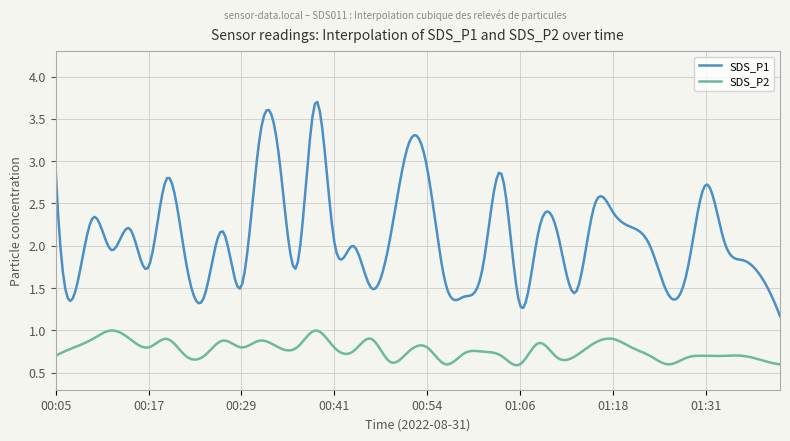

List the series in order of their peak value, lowest first.

SDS_P2, SDS_P1